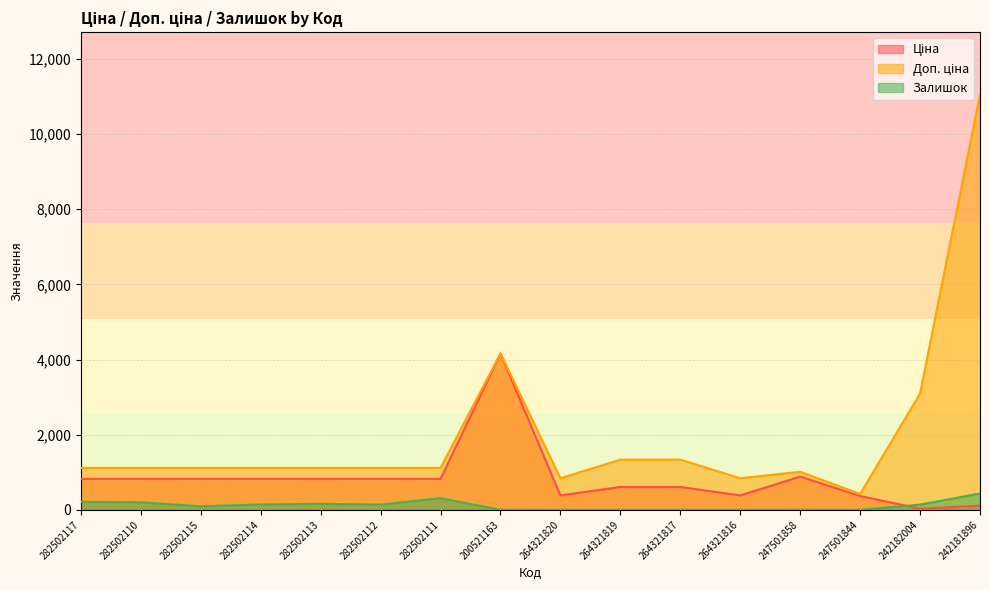

List the labels in order of Ціна value, largest first.

200521163, 247501858, 282502117, 282502110, 282502115, 282502114, 282502113, 282502112, 282502111, 264321819, 264321817, 264321820, 264321816, 247501844, 242181896, 242182004